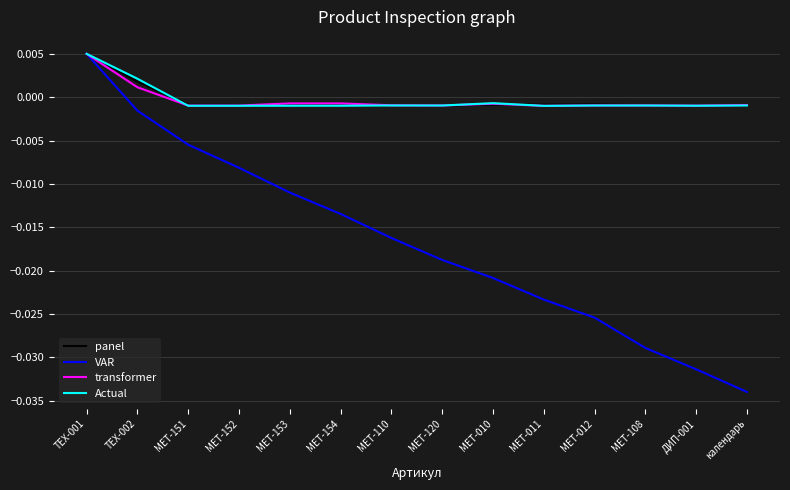

Count the number of categories in the chart.

14